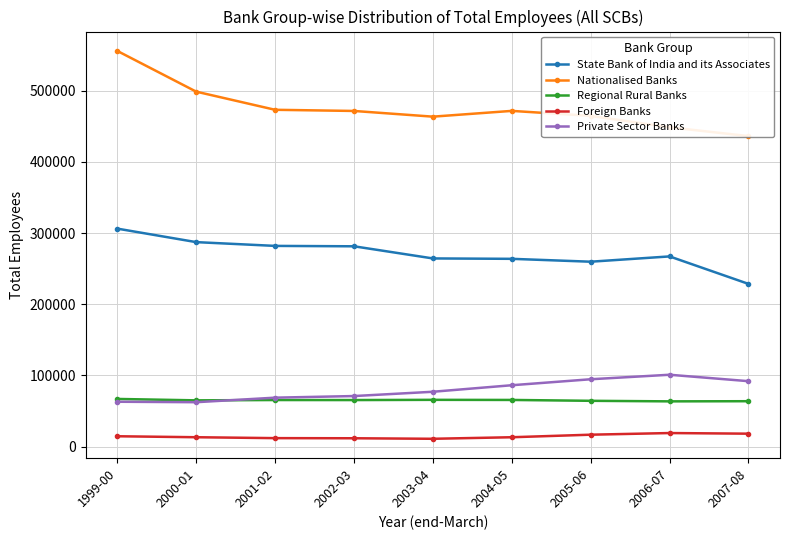

Which series has the largest total across all categories?

Nationalised Banks